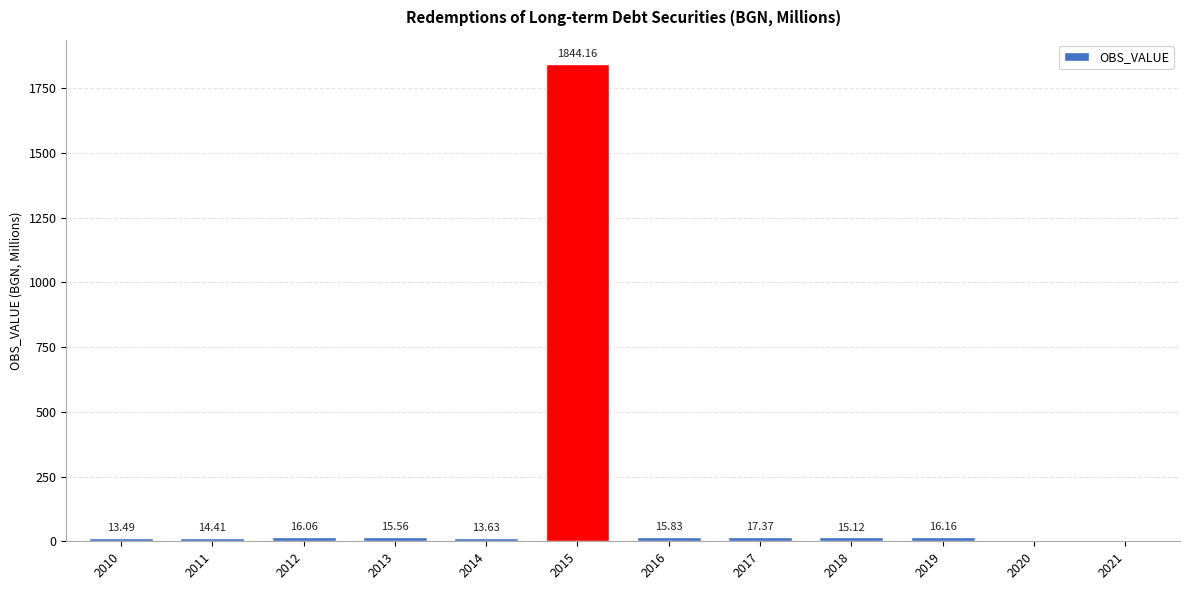

Reading left to right, extract all data points from this chart.

2010=13.5	2011=14.4	2012=16.1	2013=15.6	2014=13.6	2015=1844.2	2016=15.8	2017=17.4	2018=15.1	2019=16.2	2020=0.0	2021=0.0